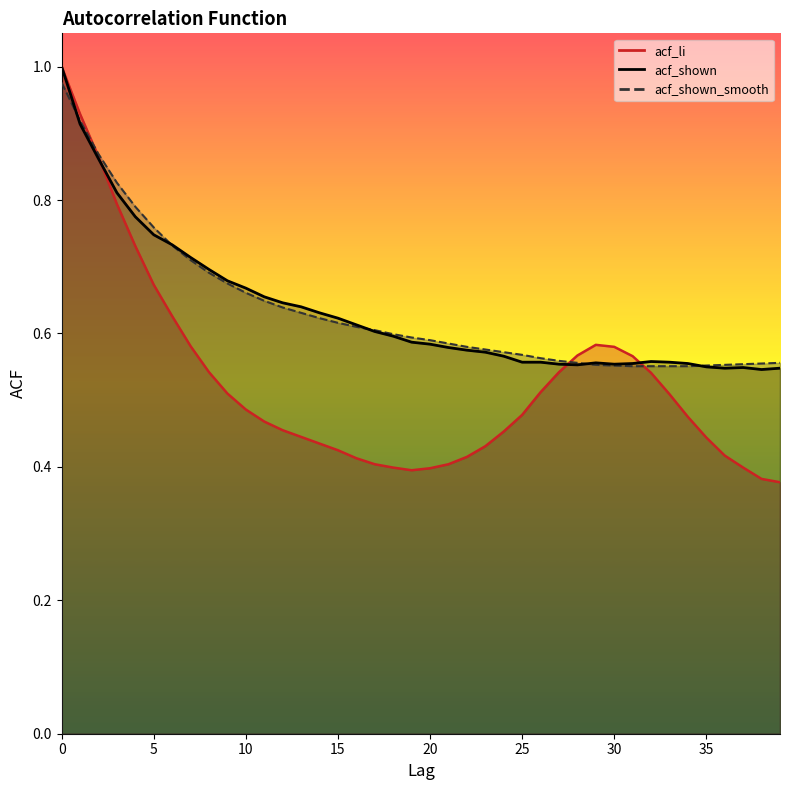

What is the smallest value displayed?

0.4